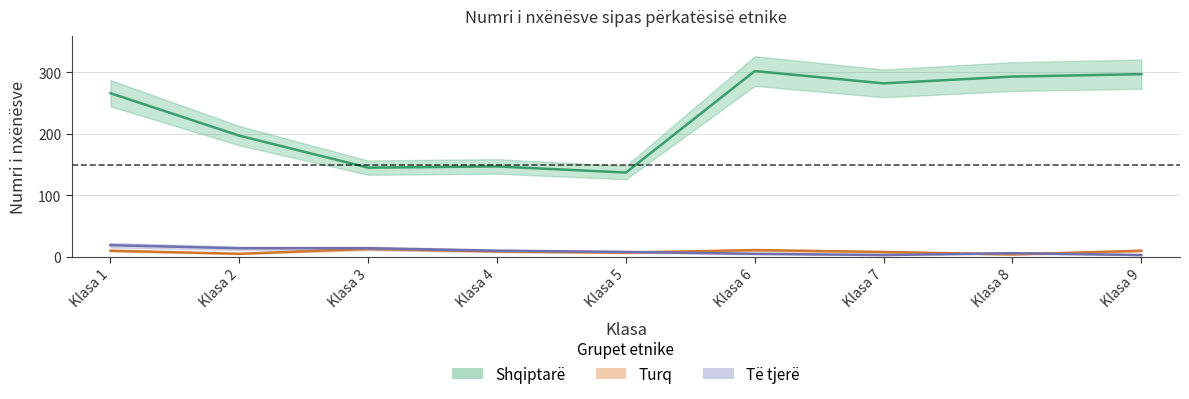

How many distinct data groups are displayed?

3